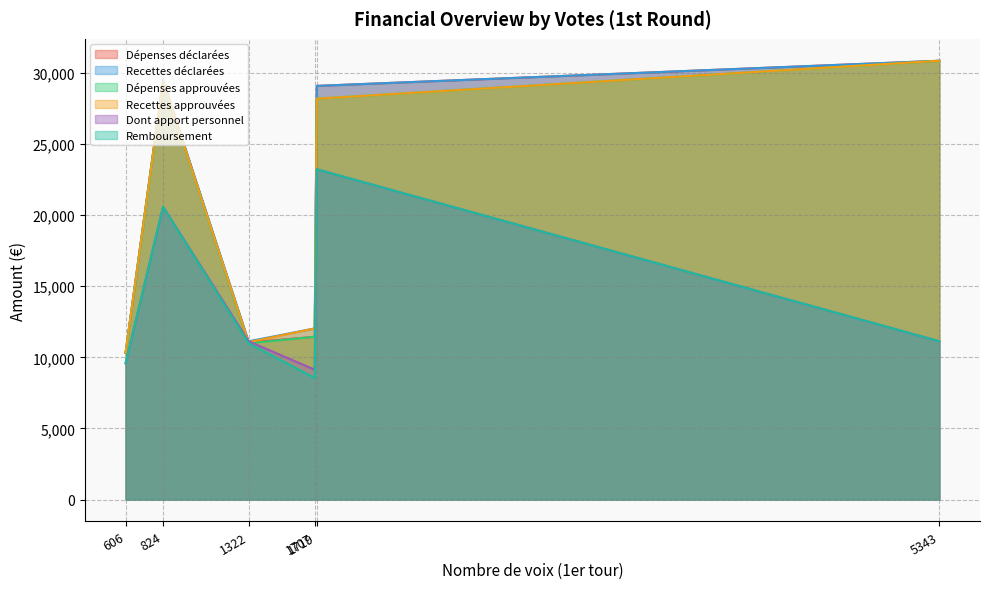

What is the highest value of the Remboursement series?

23218